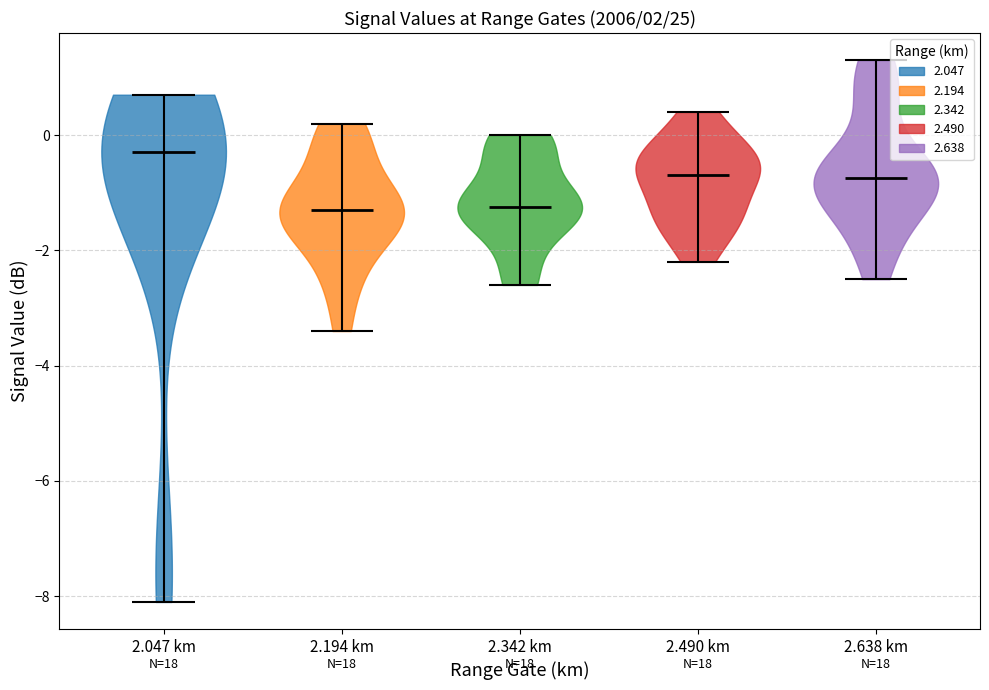

Reading left to right, read every violin against the y-axis: where its median line is, and the lowest and highest points it reaches. The values are not printed on the chart, so give them approximately, as read against the axis.

2.047 km: median line -0.2, lowest point -8.0, highest point 0.8
2.194 km: median line -1.2, lowest point -3.4, highest point 0.2
2.342 km: median line -1.2, lowest point -2.6, highest point 0.0
2.490 km: median line -0.6, lowest point -2.2, highest point 0.4
2.638 km: median line -0.8, lowest point -2.4, highest point 1.4